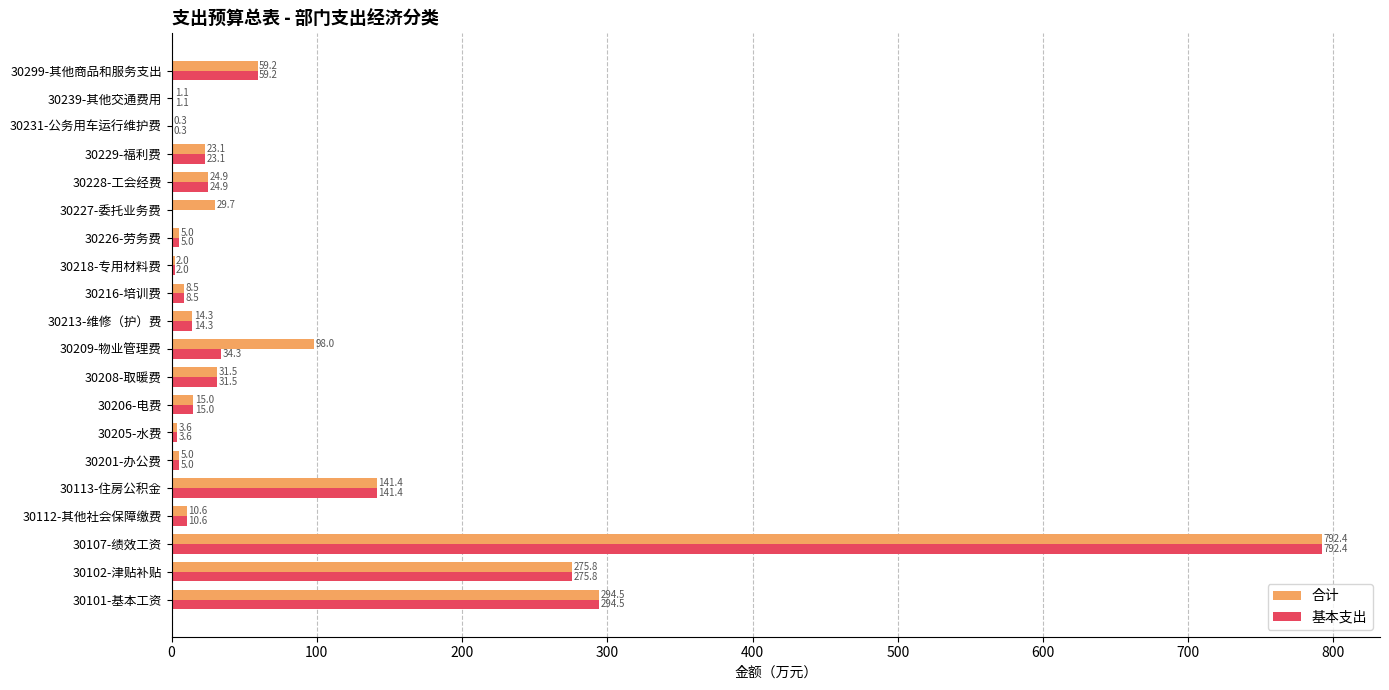

Which series has the largest total across all categories?

合计